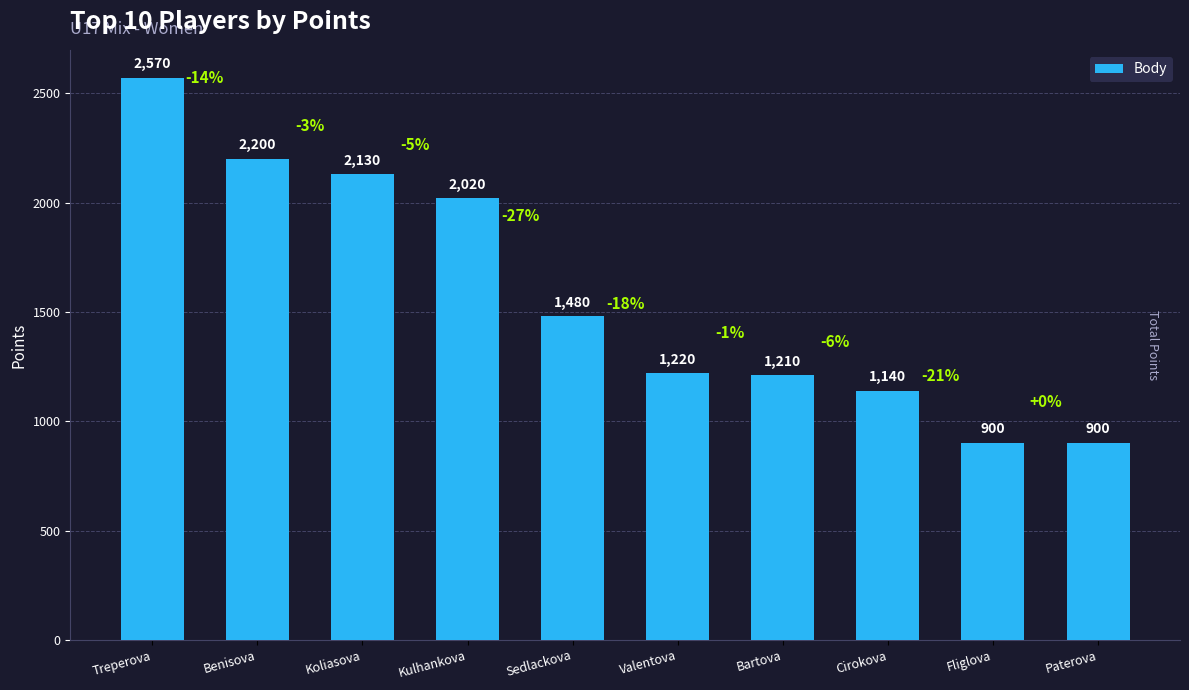

Reading left to right, list all the values displayed in this chart.

2570	2200	2130	2020	1480	1220	1210	1140	900	900